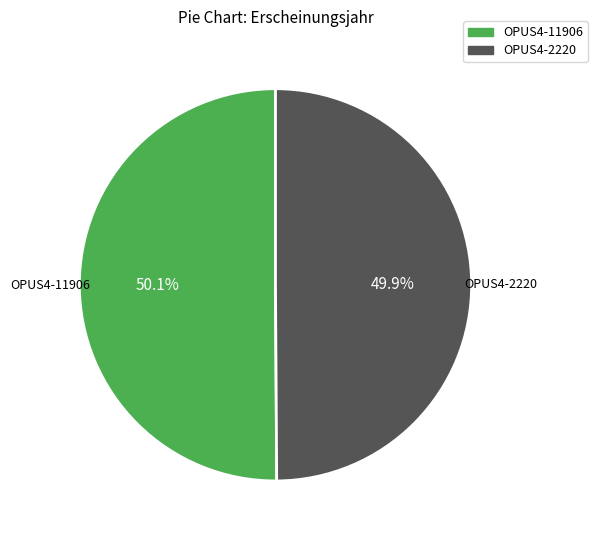

What is the ratio of the value at OPUS4-11906 to the value at OPUS4-2220?

1.0